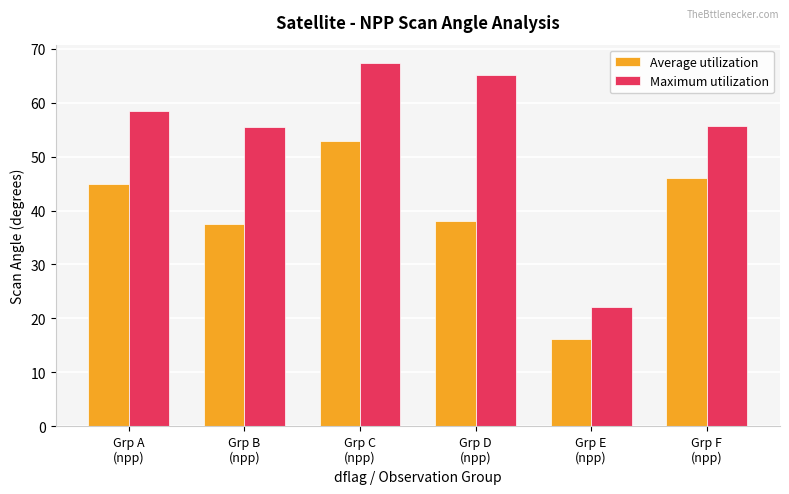

At which category is the sum across all series the highest?

Grp C
(npp)